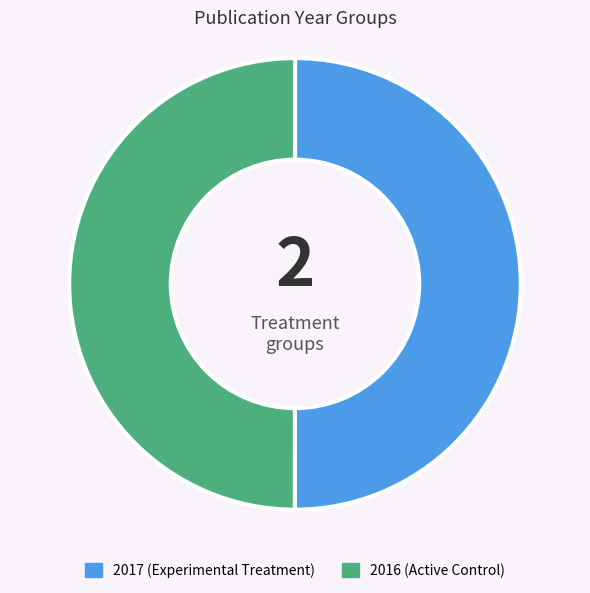

How many slices are in this pie chart?

2